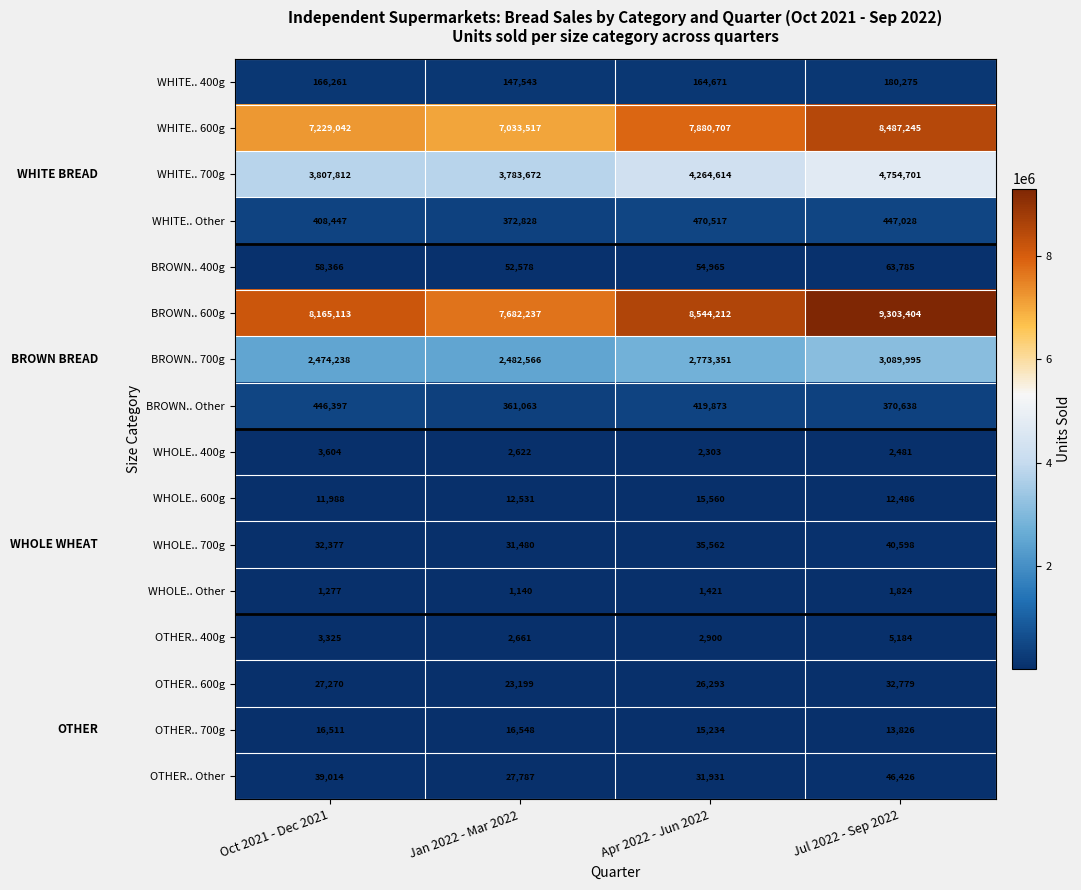

At how many categories does at least one series exceed 5917179?

4